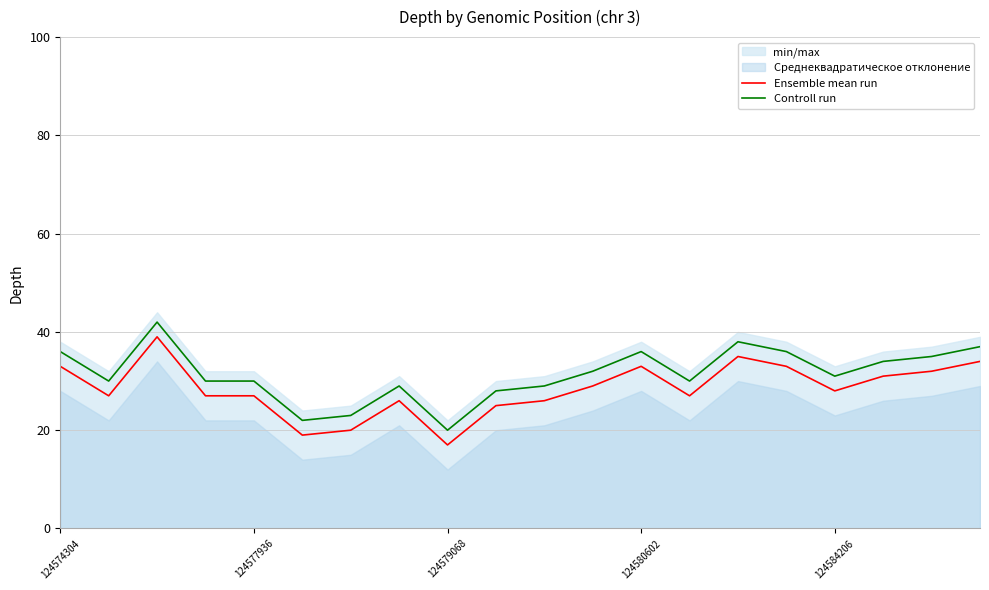

Rank the series at 11 from lowest to highest value.

Ensemble mean run, Controll run